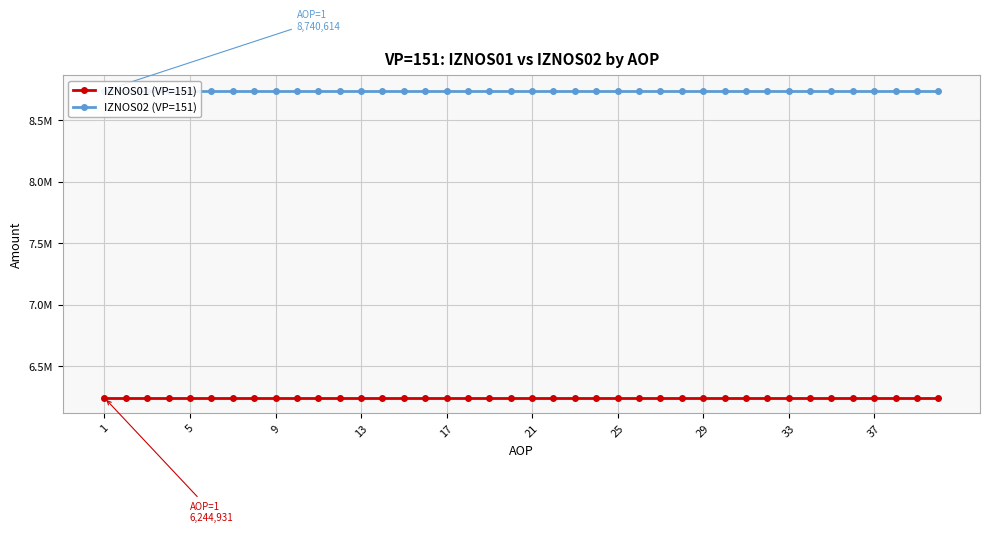

Where is IZNOS02 (VP=151) nearest to the value 8740614?

1